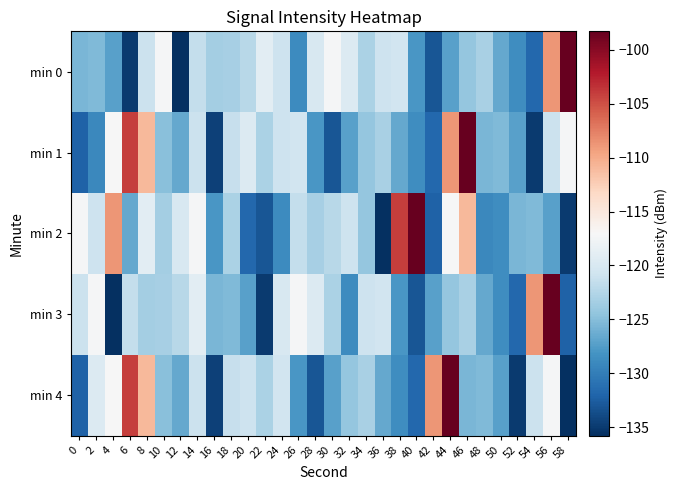

Rank the categories by min 0 value from lowest to highest.

12, 6, 42, 54, 26, 52, 40, 4, 44, 50, 0, 2, 46, 16, 18, 48, 34, 20, 14, 8, 24, 36, 38, 28, 32, 22, 10, 30, 56, 58